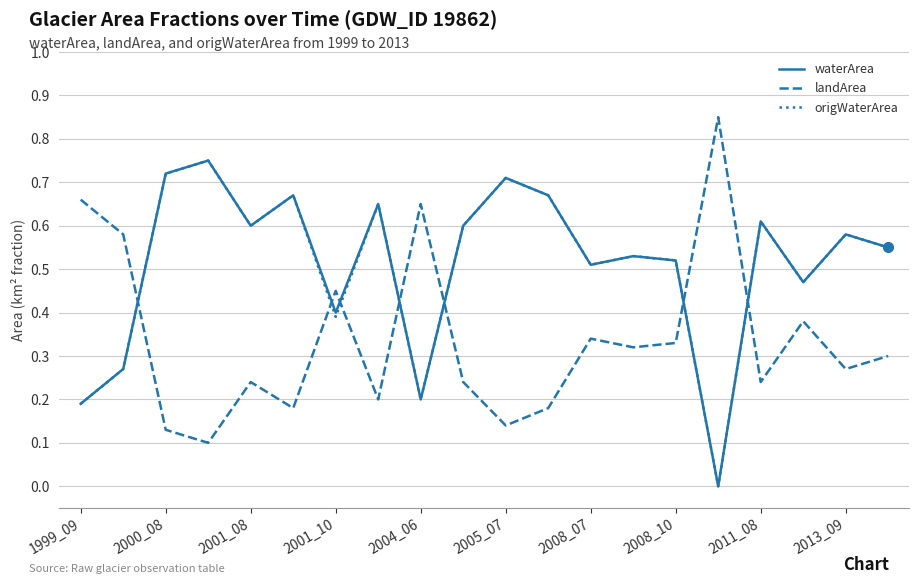

Which series ends up on top after the final intersection of waterArea and landArea?

waterArea